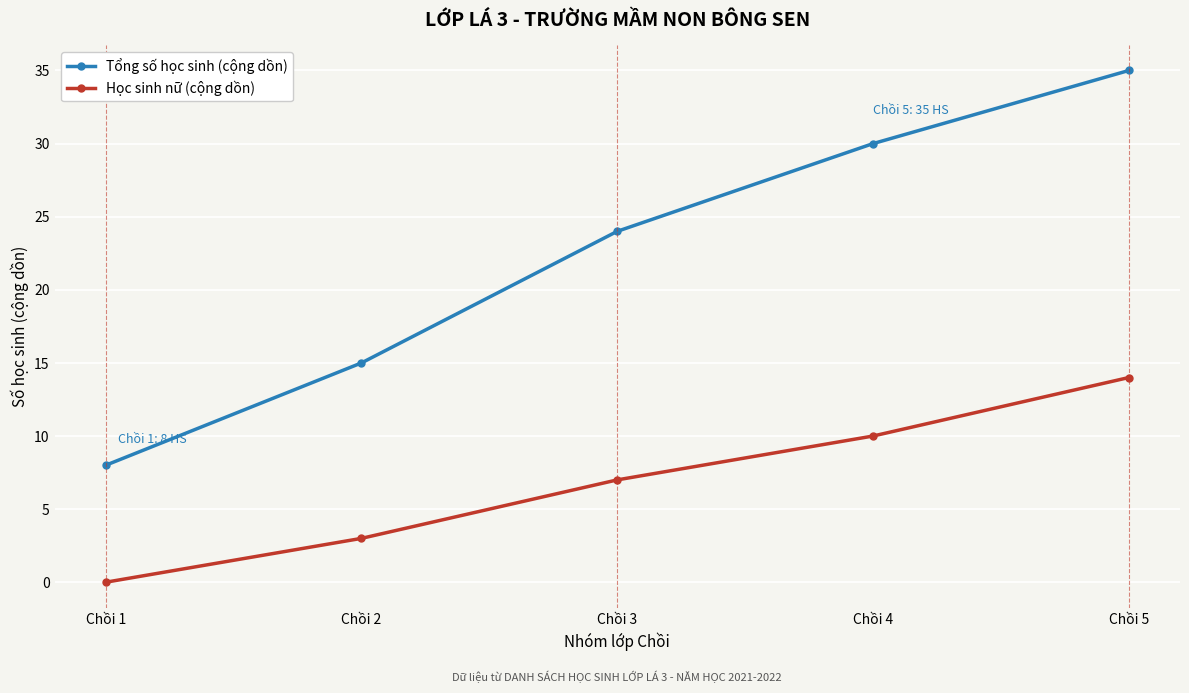

Reading left to right, list all the values displayed in this chart.

Tổng số học sinh (cộng dồn): 8	15	24	30	35
Học sinh nữ (cộng dồn): 0	3	7	10	14